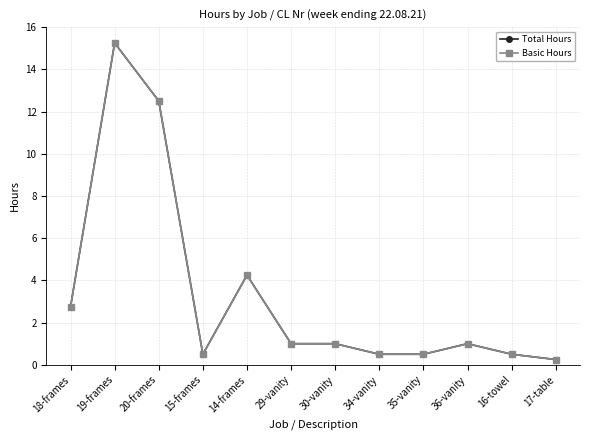

At 17-table, list the series in order from smallest to largest.

Total Hours, Basic Hours